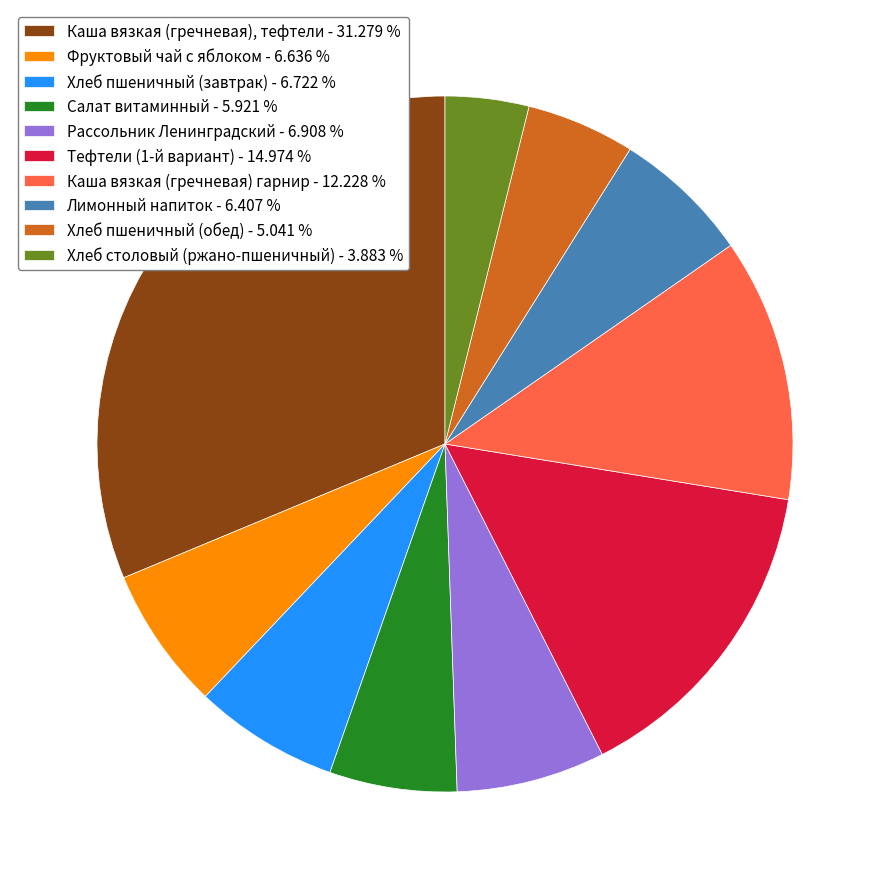

Do Каша вязкая (гречневая), тефтели - 31.279 % and Рассольник Ленинградский - 6.908 % together represent more than half of the pie?

No